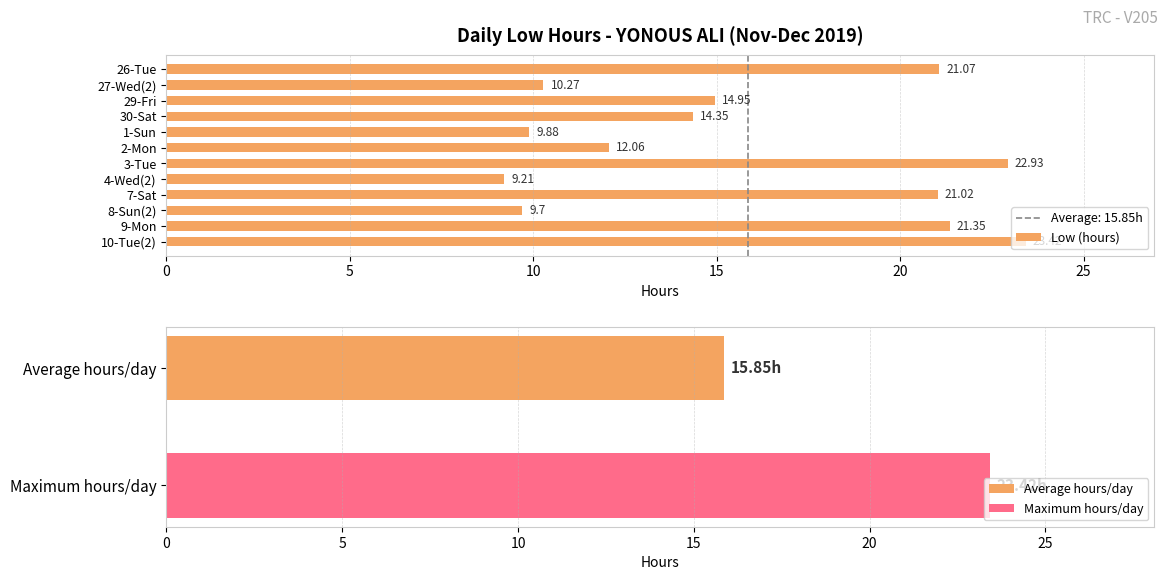

What is the difference between the maximum and minimum values in the Low (hours) series?

14.2